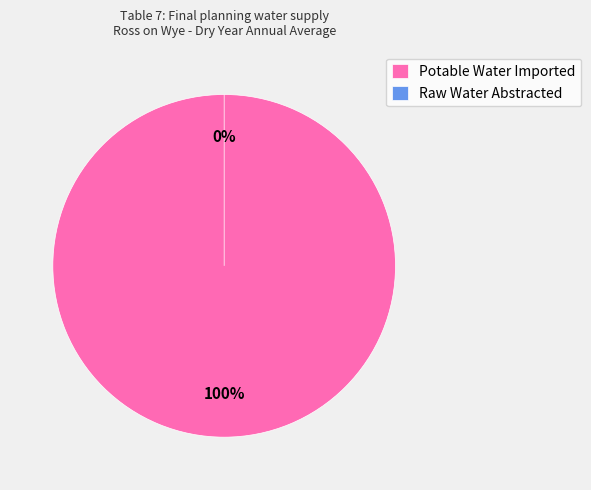

Which slice represents more than half of the pie?

Potable Water Imported